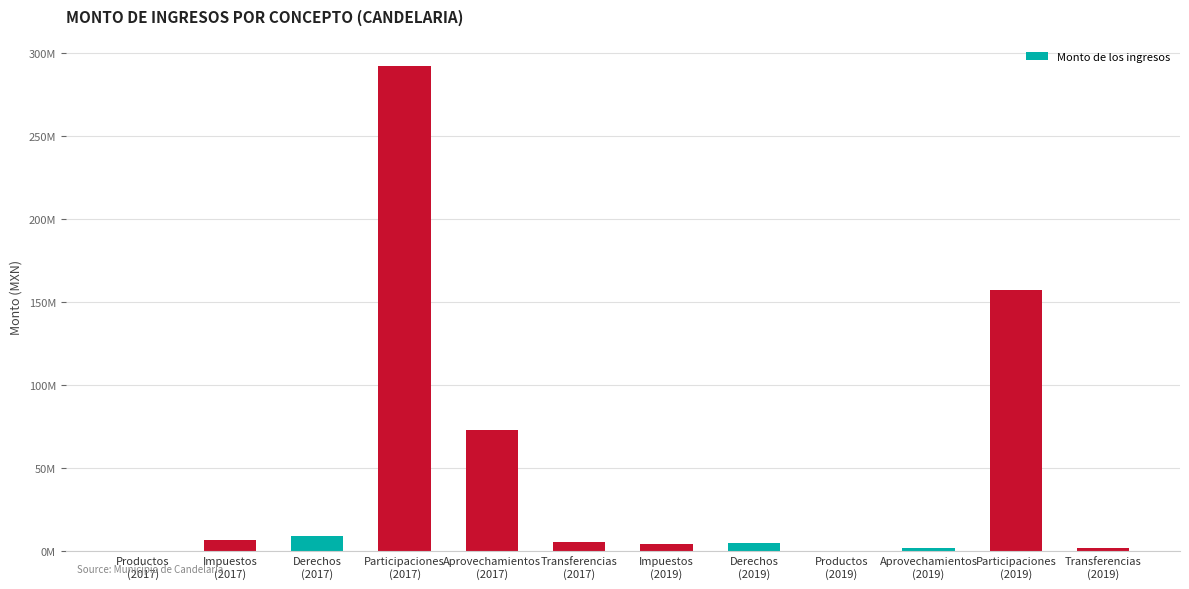

The value at Productos
(2017) is 466009.1. True or false?

True